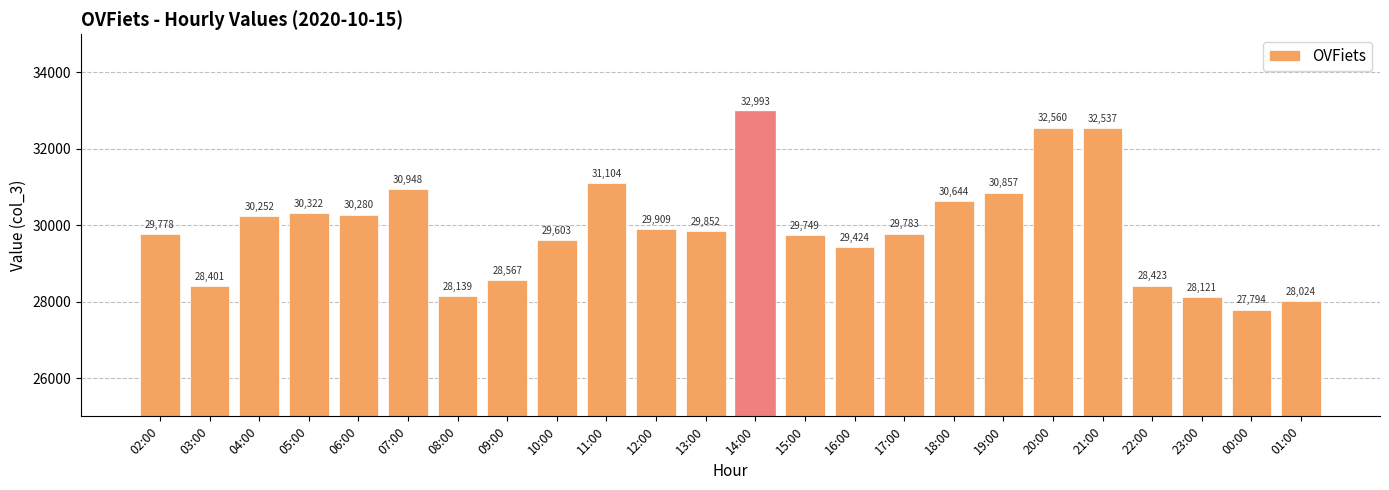

What is the average value?

29919